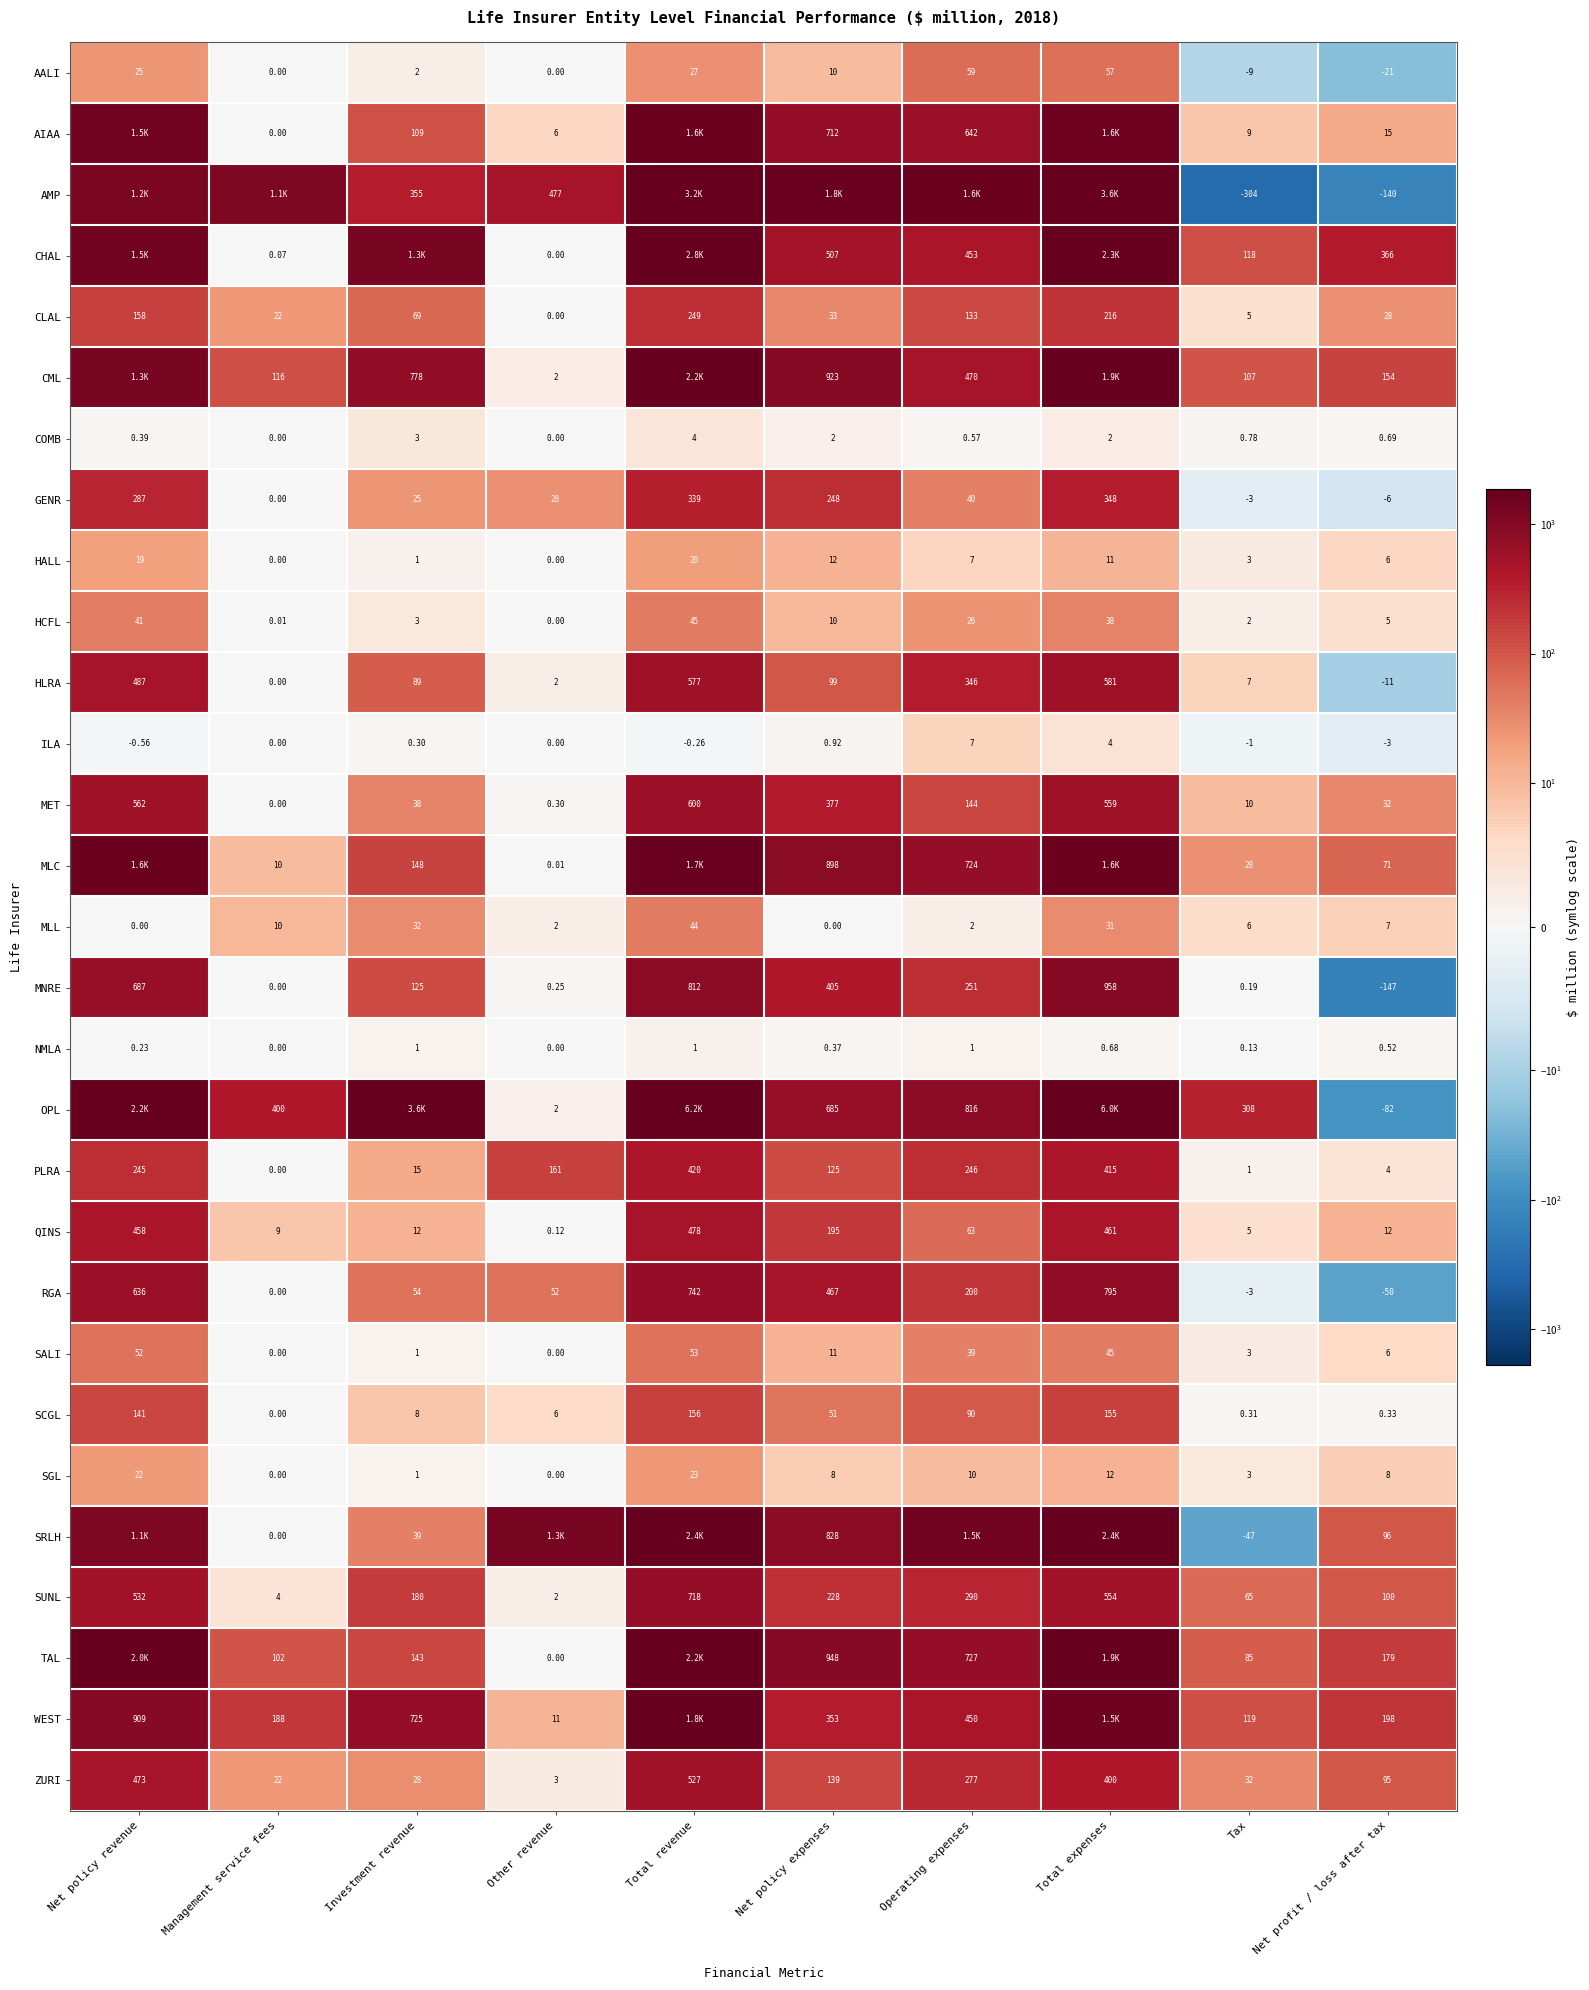

At which label is MNRE closest to 405?

Net policy expenses